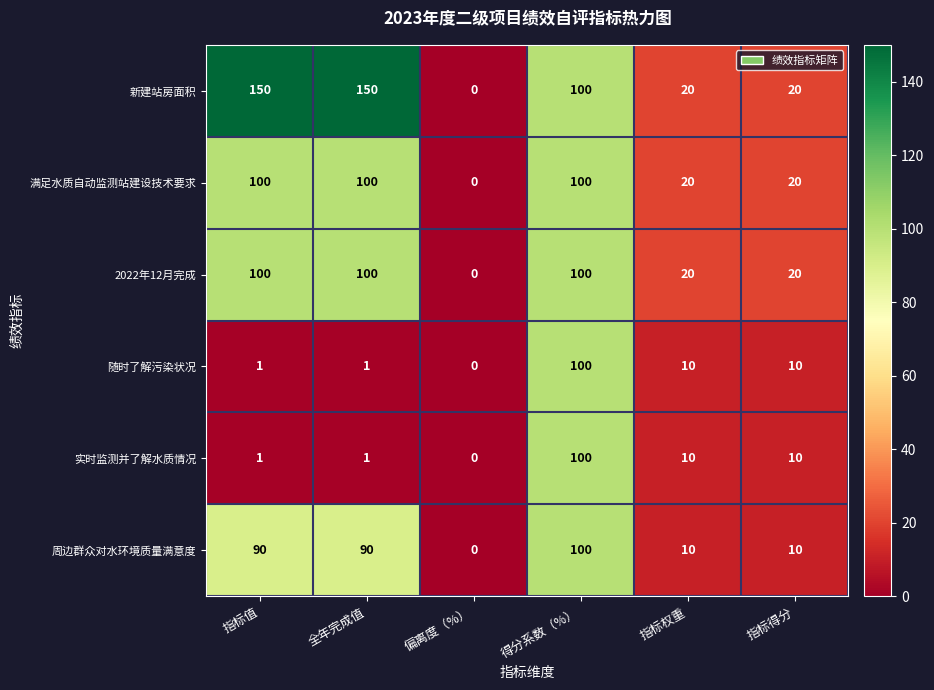

What is the difference between the second highest and second lowest values in the 实时监测并了解水质情况 series?

9